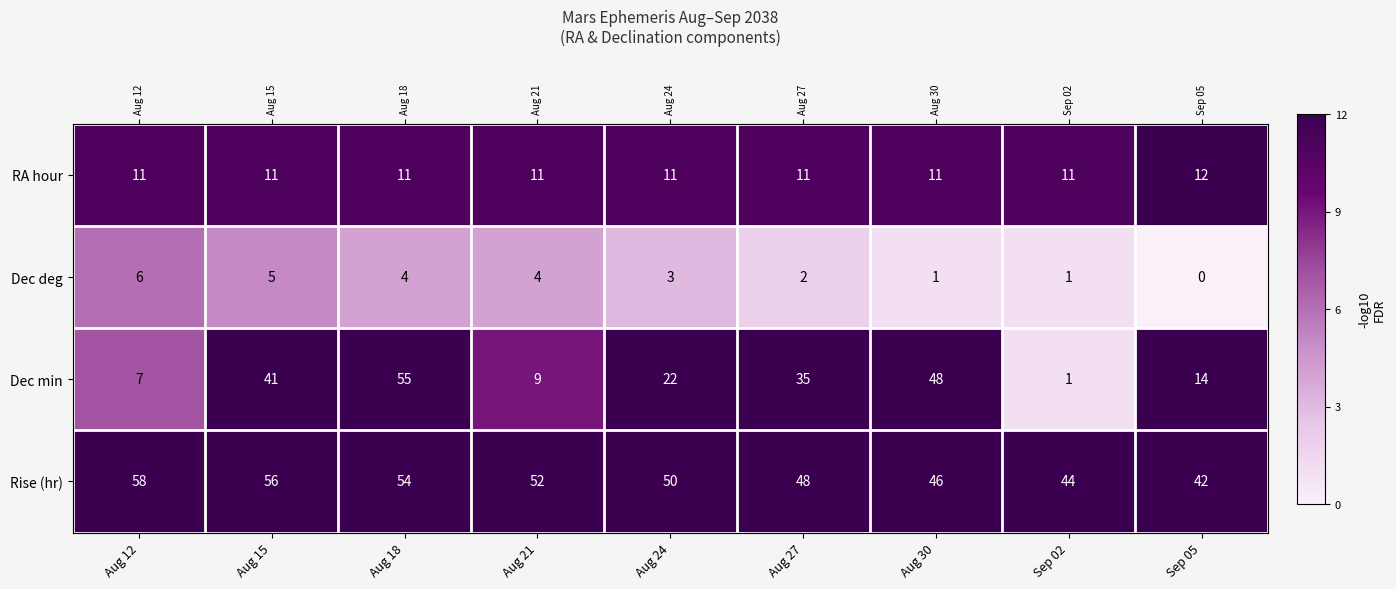

What is the difference between the highest and lowest values at Aug 30?

47